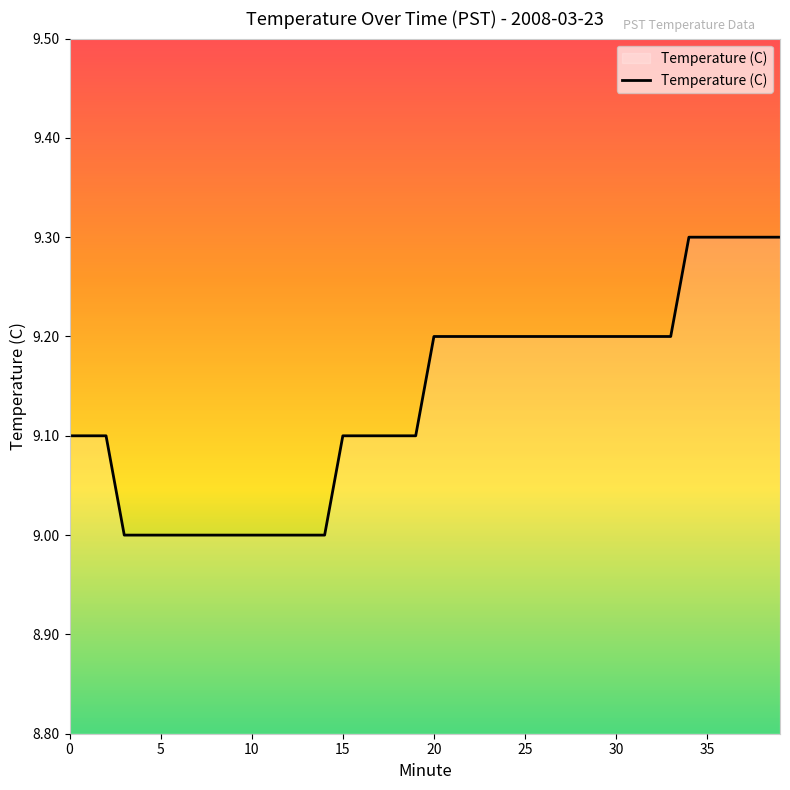

What is the difference between the maximum and minimum values?

0.3